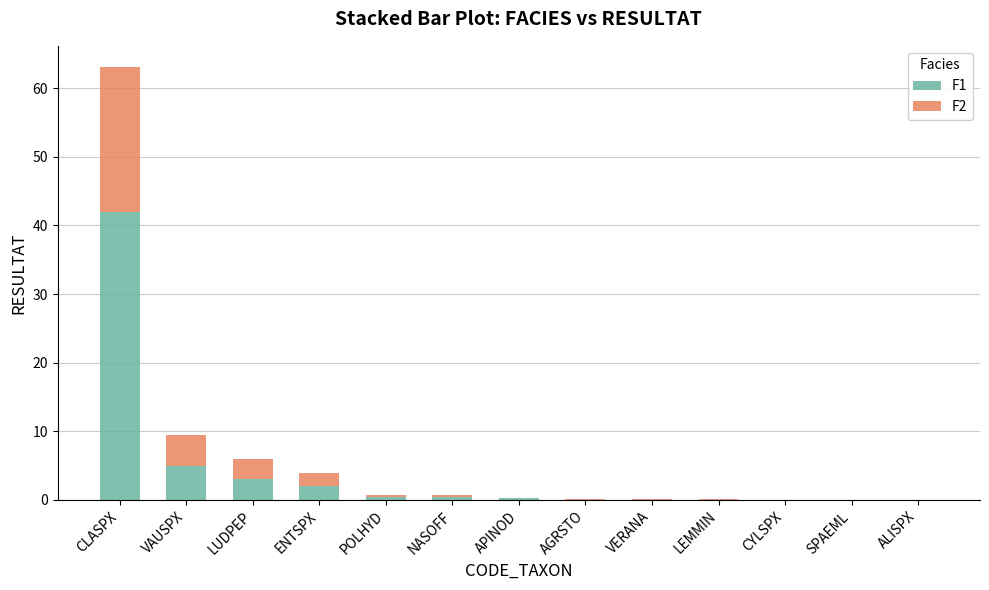

How many data points does each series have?

13